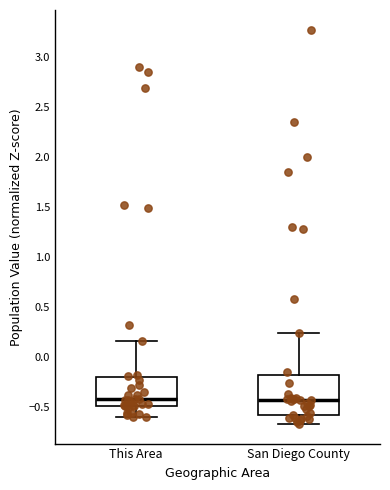

Reading left to right, read every box against the y-axis: the position of its median line, the range the box covers, and the ends of its whiskers. The values are not printed on the chart, so give them approximately, as read against the axis.

This Area: median -0.45, box -0.50 to -0.20, whiskers -0.60 to 0.15
San Diego County: median -0.45, box -0.60 to -0.20, whiskers -0.65 to 0.25